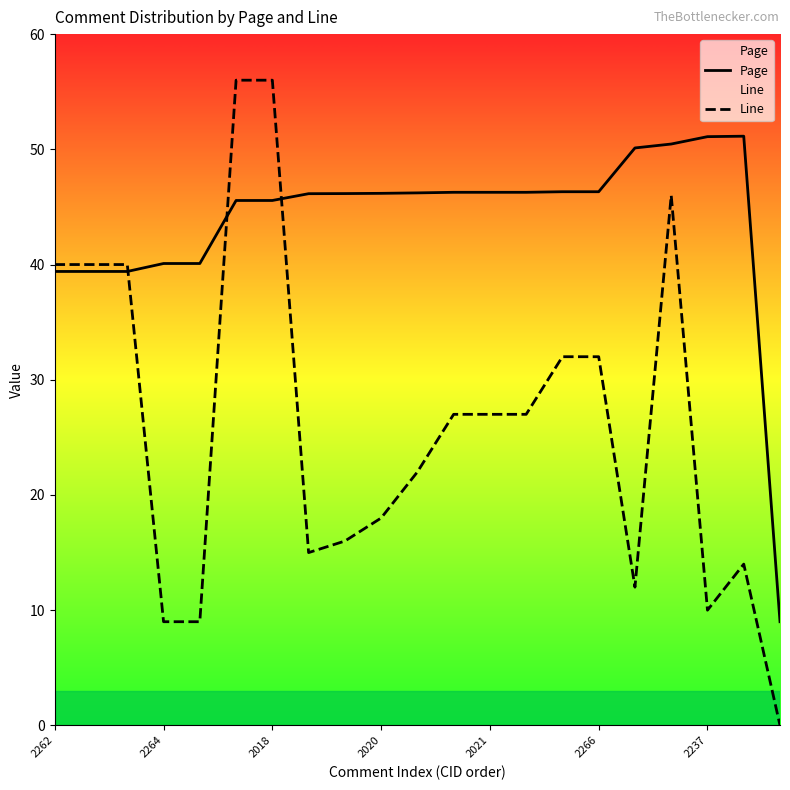

What position from the right is 11?

10